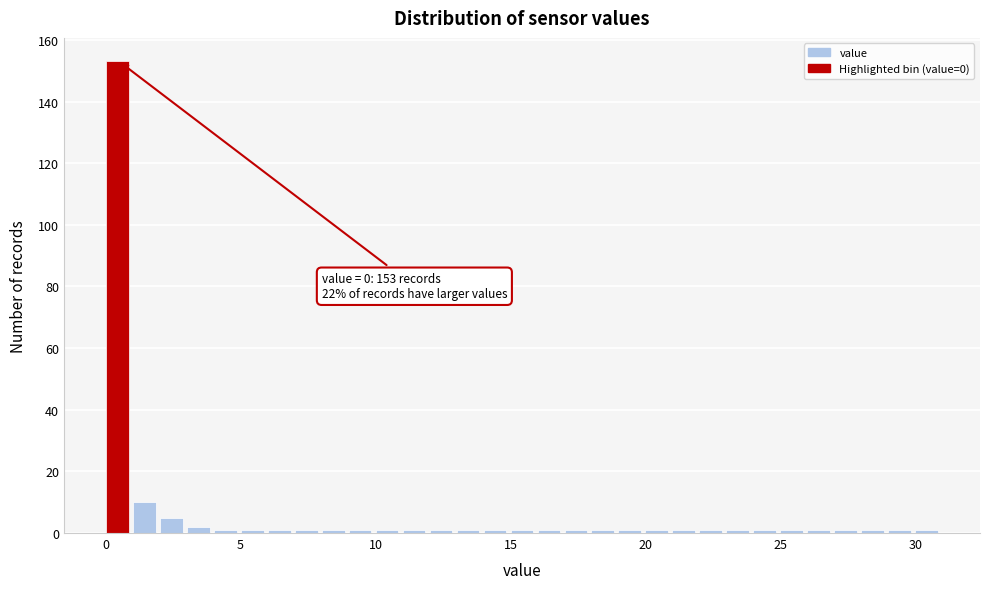

Read against the x-axis, roughly where is the centre of the tallest bar?

0.5